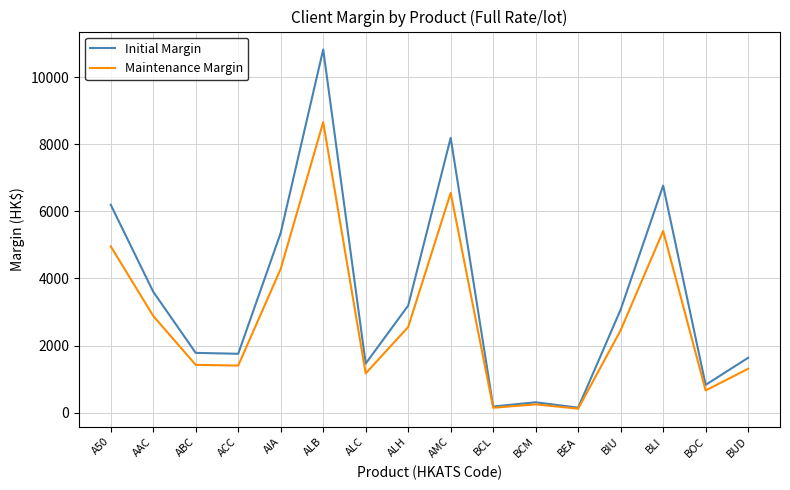

What is the average value of the Maintenance Margin series?

2765